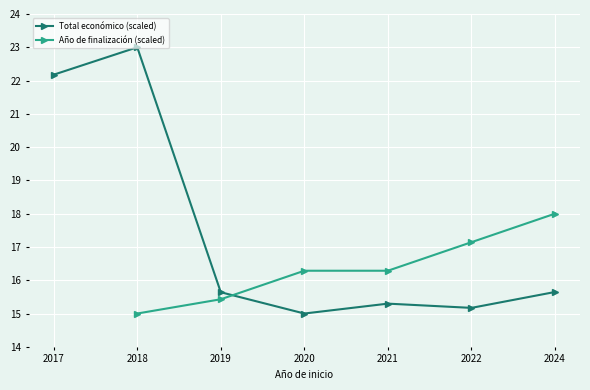

Rank the series at 2018 from highest to lowest value.

Total económico (scaled), Año de finalización (scaled)